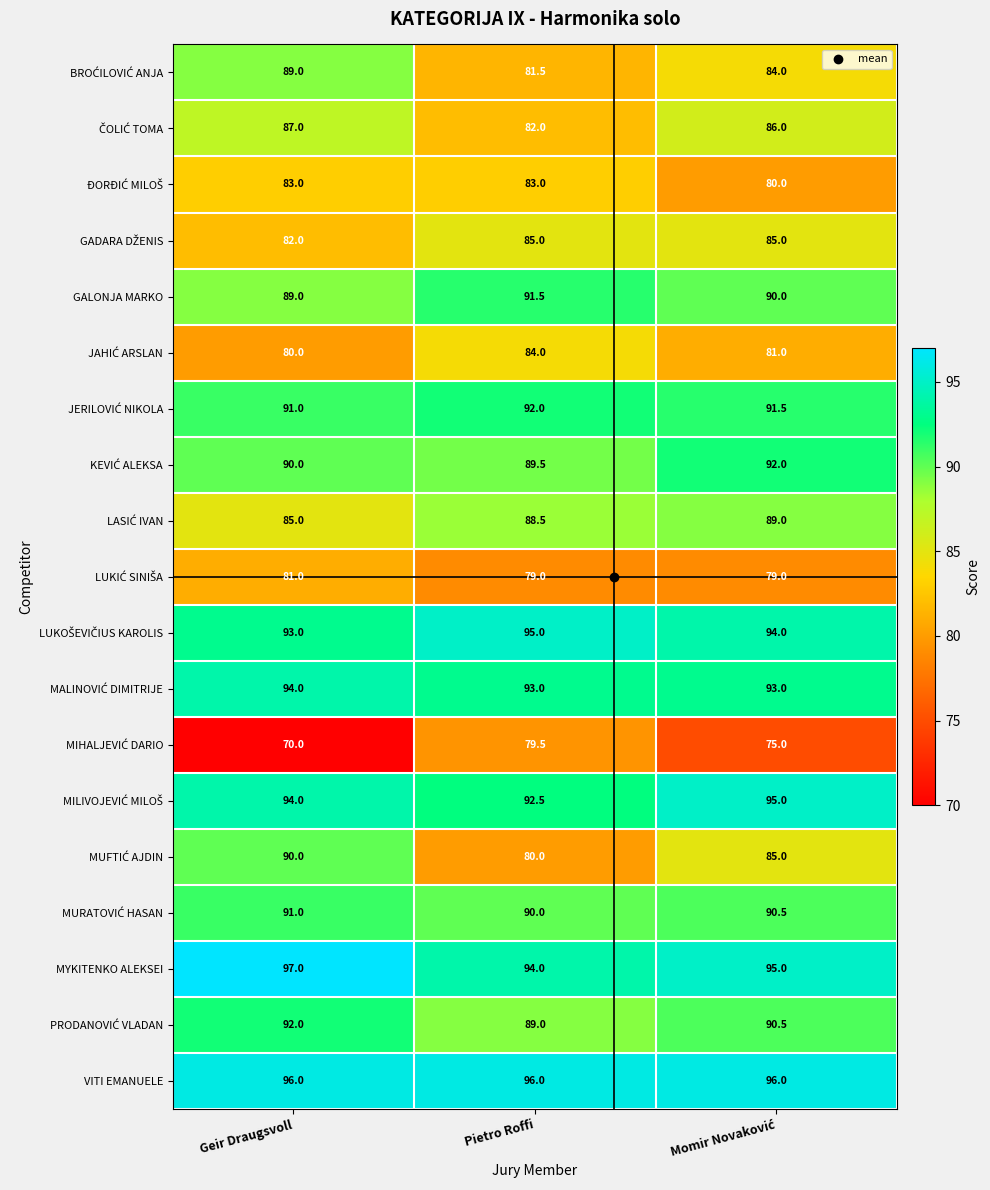

How many series are shown in this chart?

19